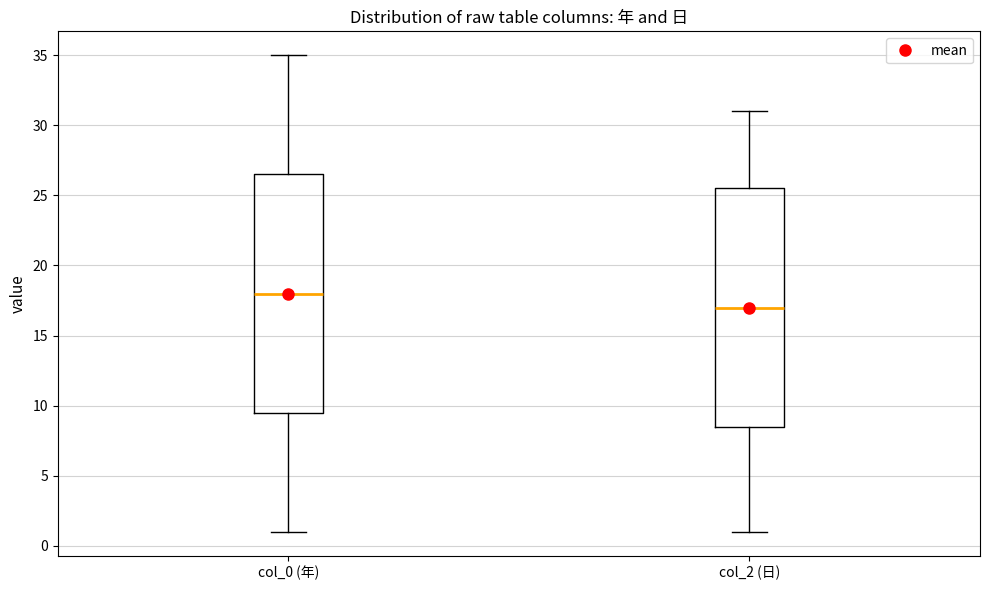

Reading left to right, transcribe this box plot: for each box, give where its median line is, the range the box spans, and where its two whiskers end, as read against the y-axis. The values are not printed on the chart, so give them approximately, as read against the axis.

col_0 (年): median 18.0, box 9.5 to 26.5, whiskers 1.0 to 35.0
col_2 (日): median 17.0, box 8.5 to 25.5, whiskers 1.0 to 31.0